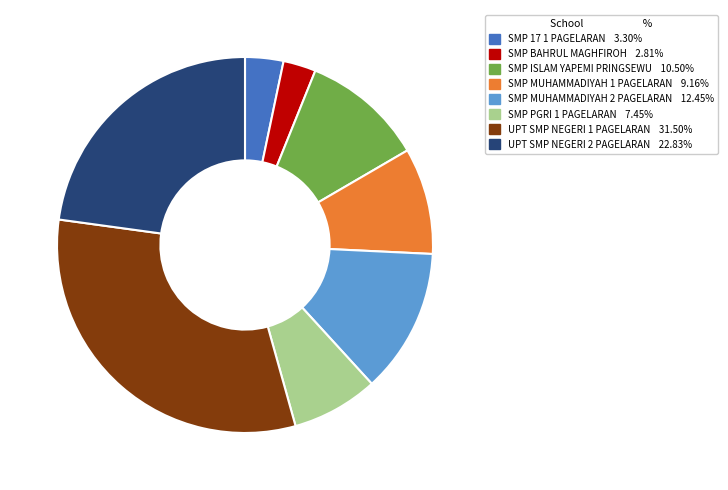

Is there any slice that represents more than half of the pie?

No